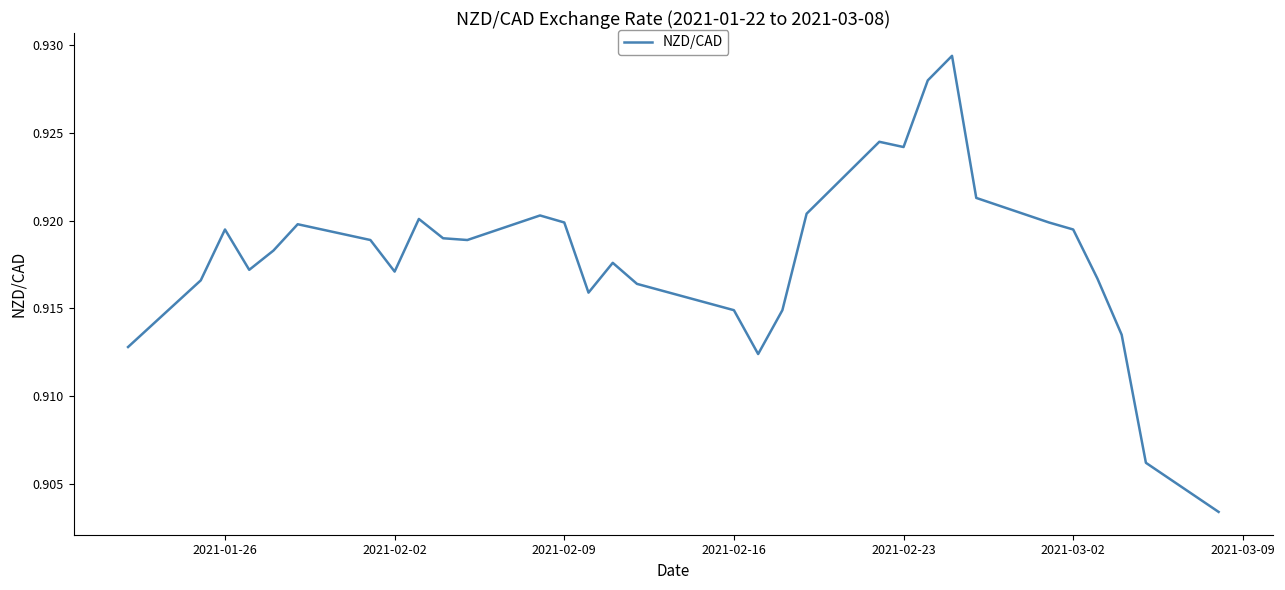

Does the chart display data point markers on the line(s)?

No